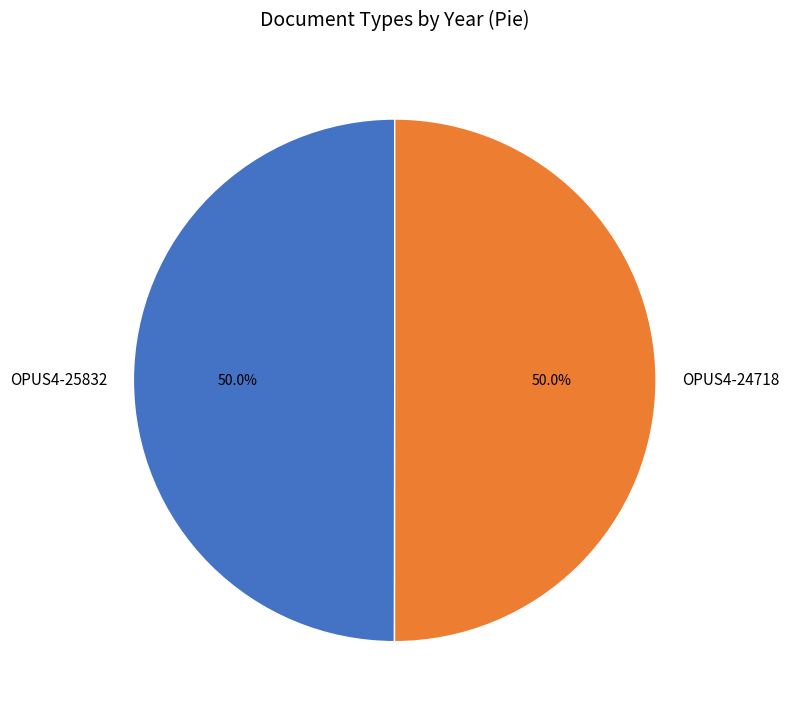

What is the ratio of the value at OPUS4-25832 to the value at OPUS4-24718?

1.0